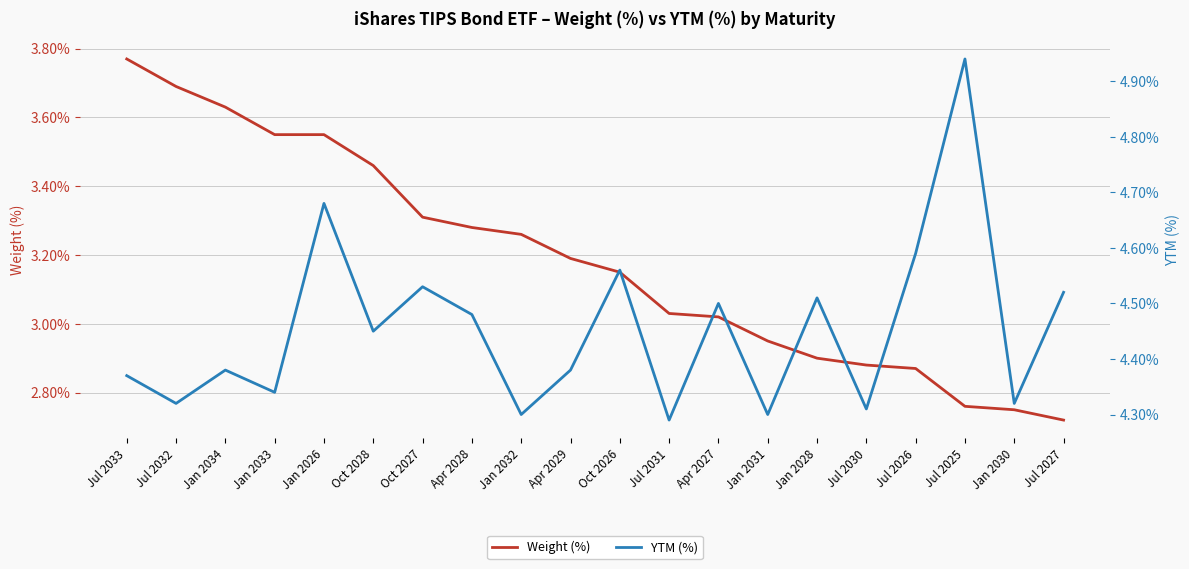

Which series has the largest range (max minus min)?

Weight (%)